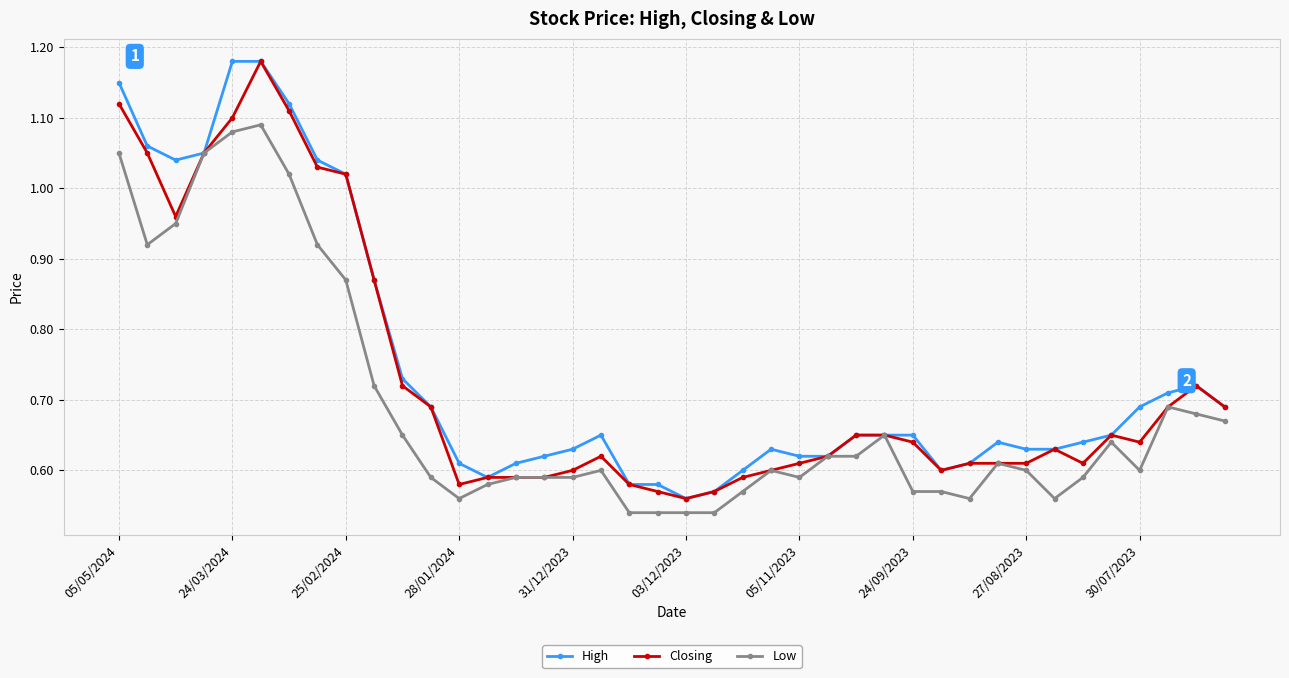

At how many categories does at least one series exceed 0?

40